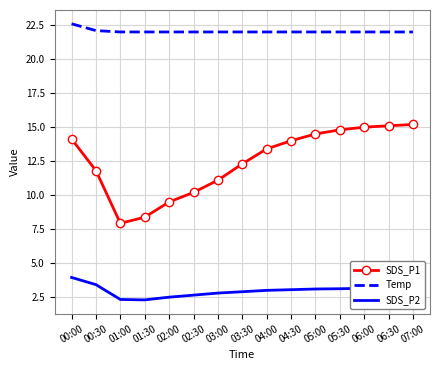

What is the total value across all series at 06:30?

40.3